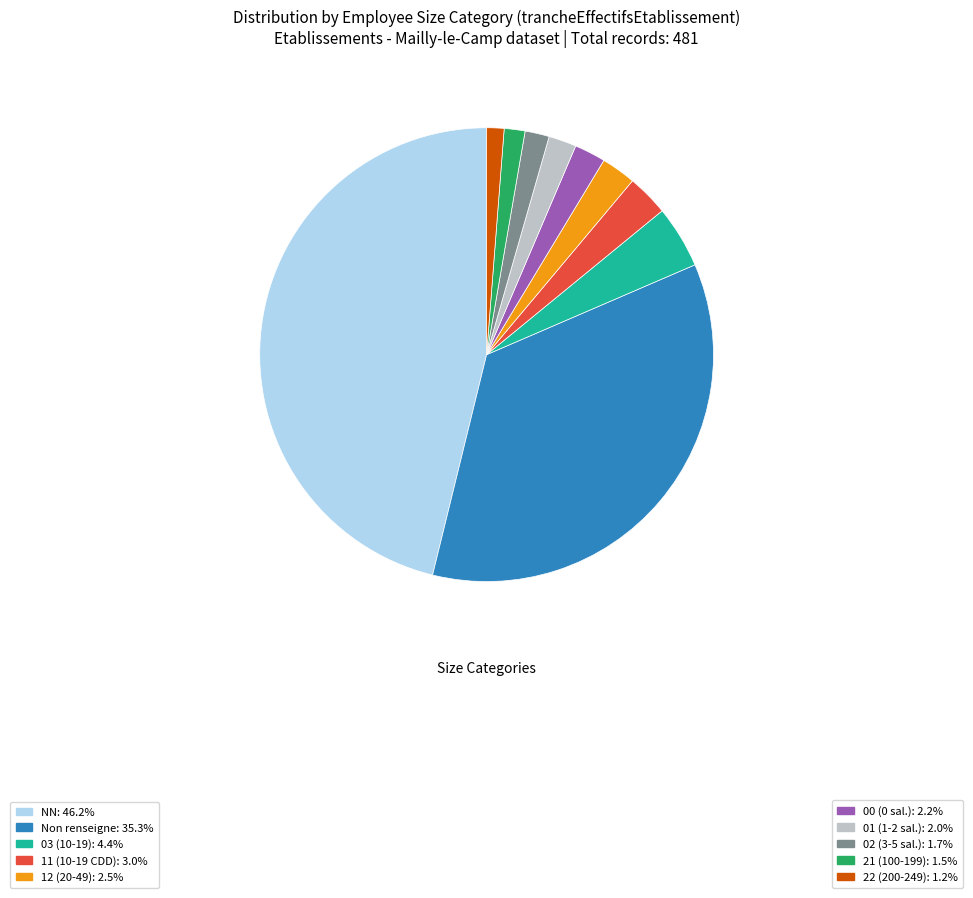

Is there any slice that represents more than half of the pie?

No